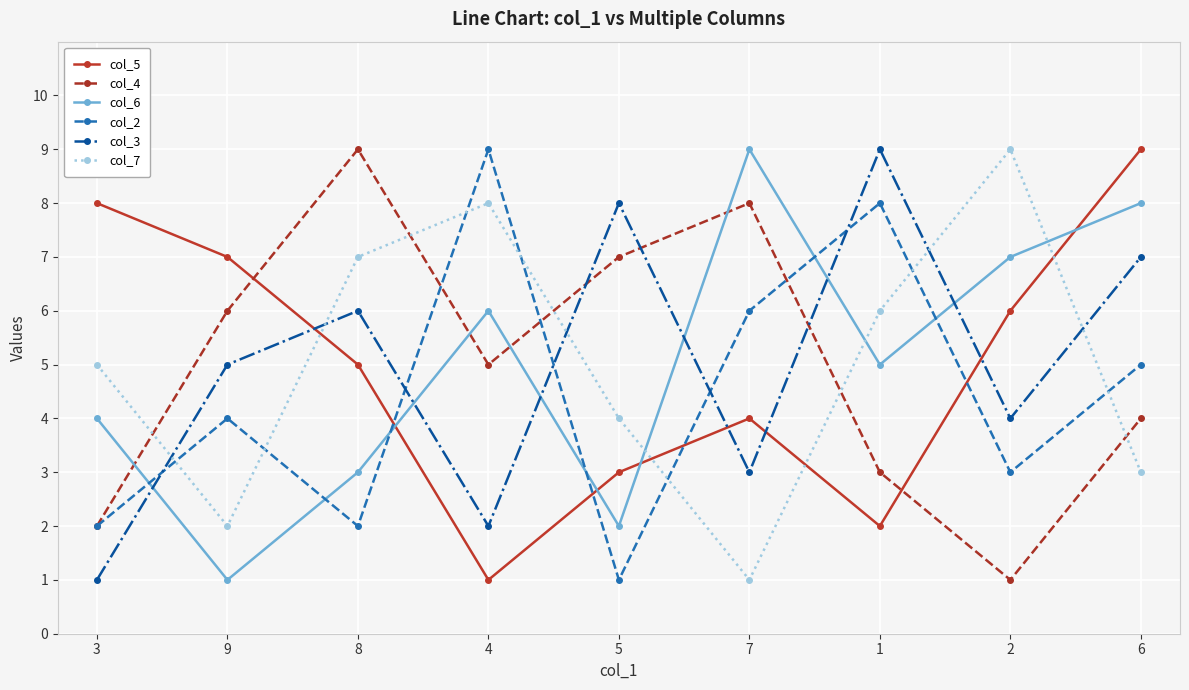

How many times do col_5 and col_6 cross each other?

4